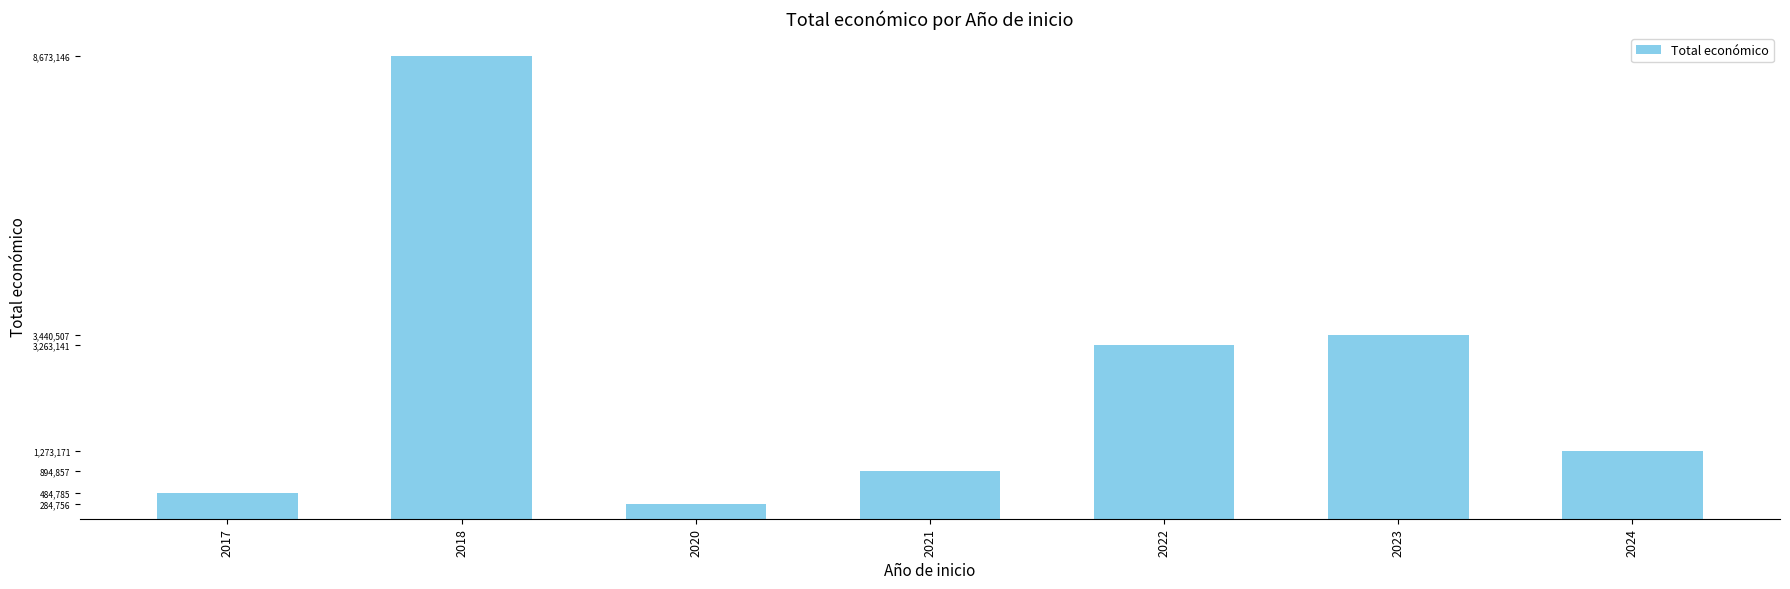

Reading right to left, extract all data points from this chart.

2024=1273171	2023=3440507	2022=3263141	2021=894857	2020=284756	2018=8673146	2017=484785